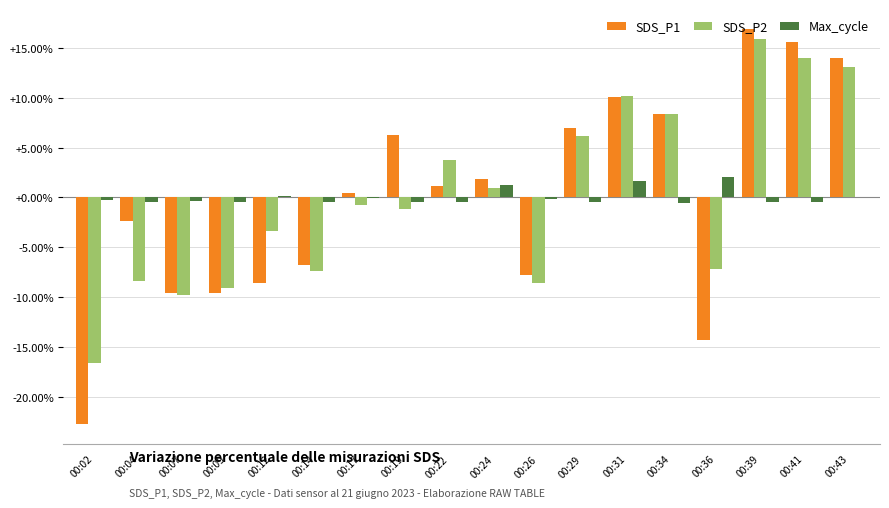

Is it true that SDS_P2 equals -6.3 at 00:02?

False